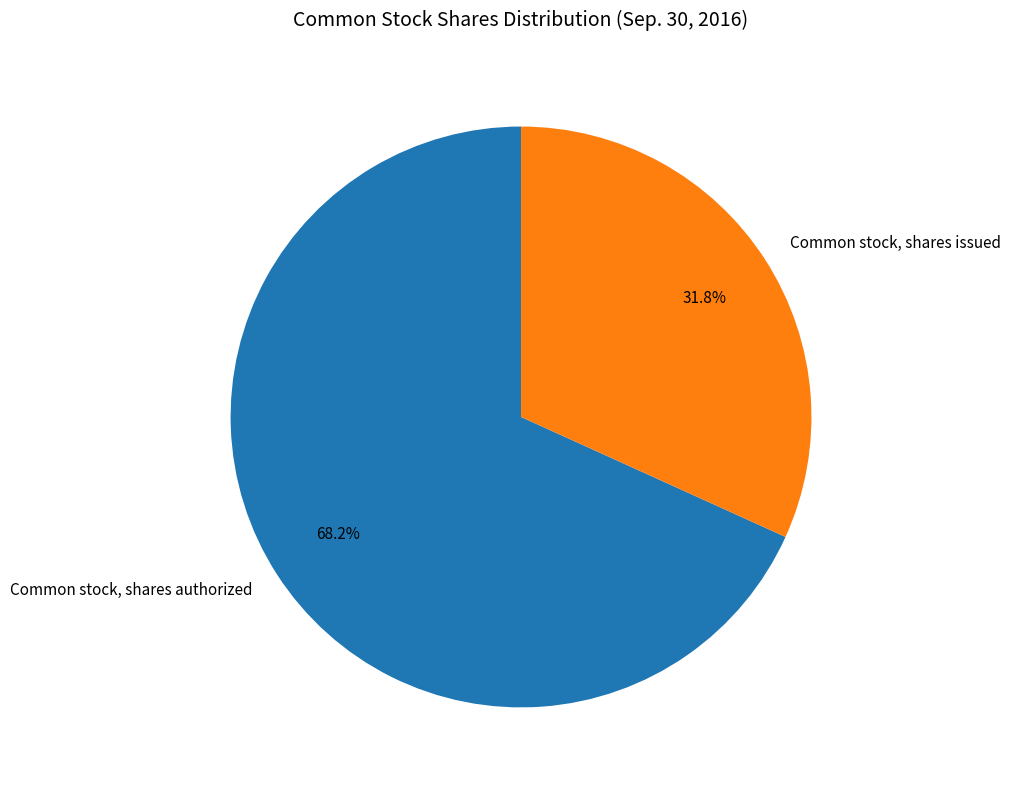

The Common stock, shares issued slice represents 32% of the pie. True or false?

True